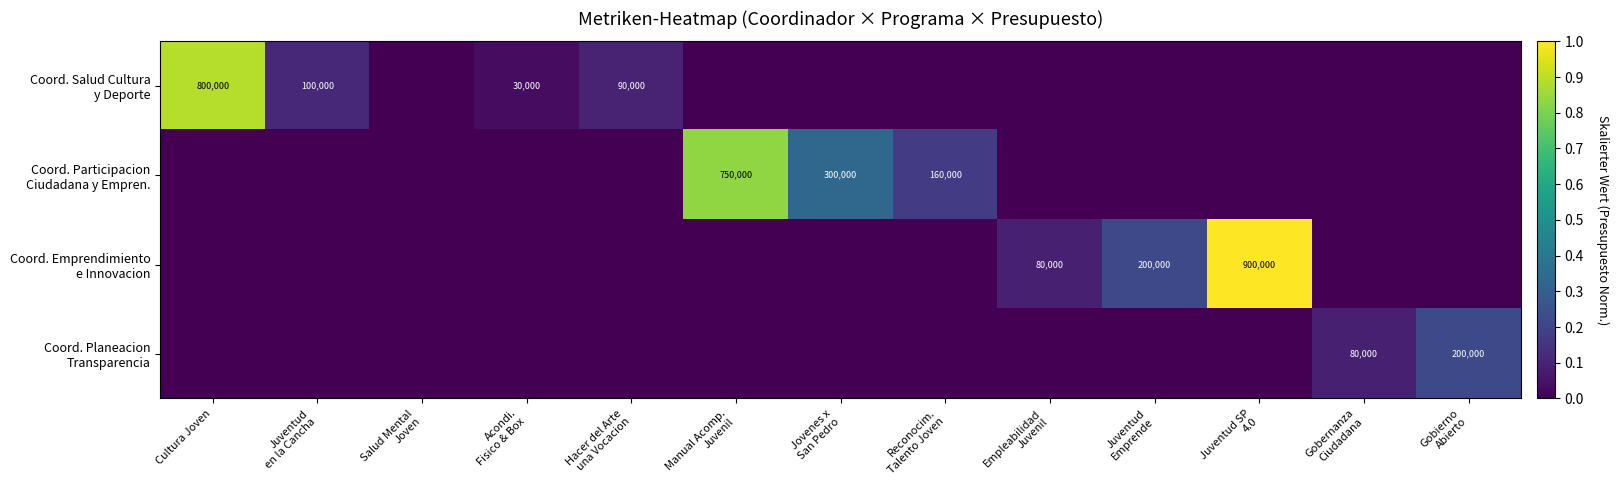

Count the number of data series in this chart.

4